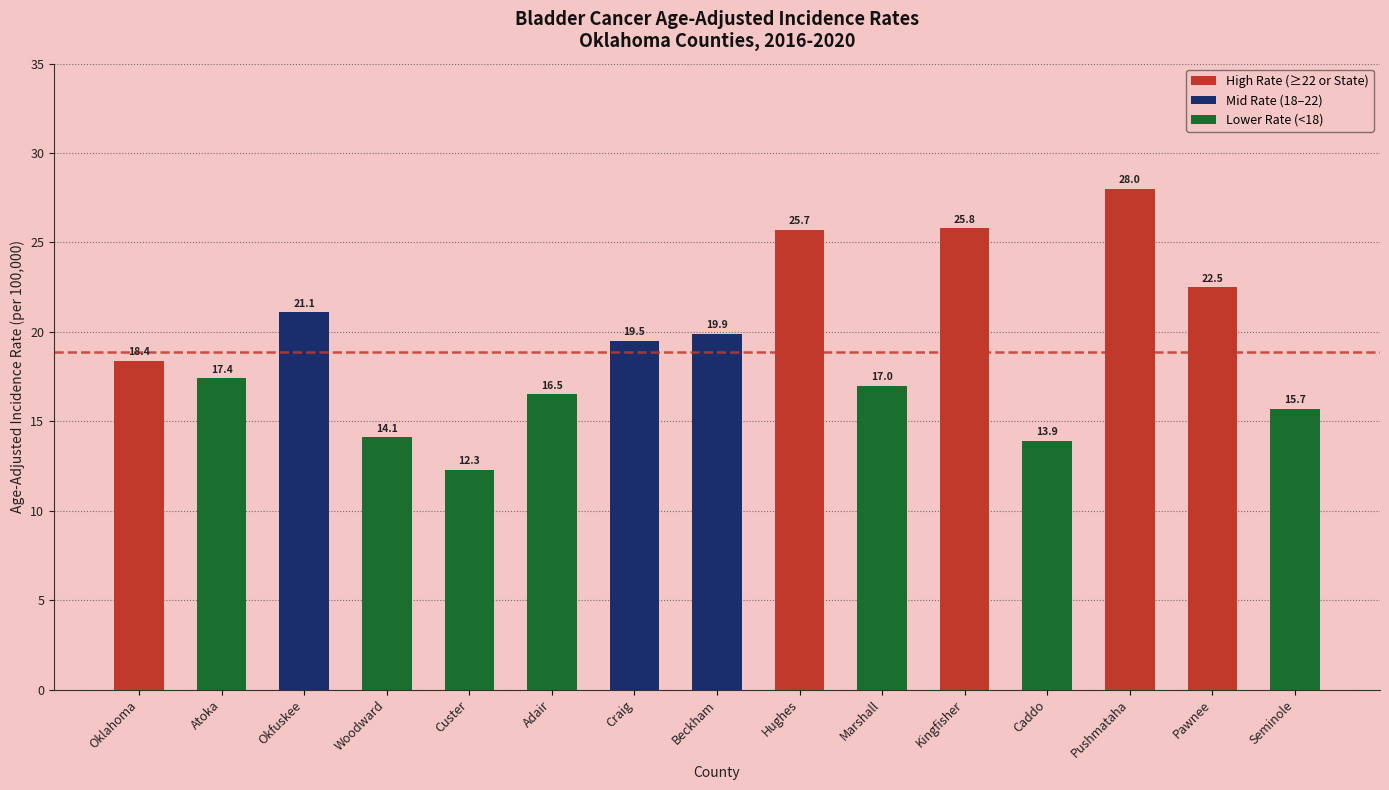

Which category has the lowest value across all series?

Custer